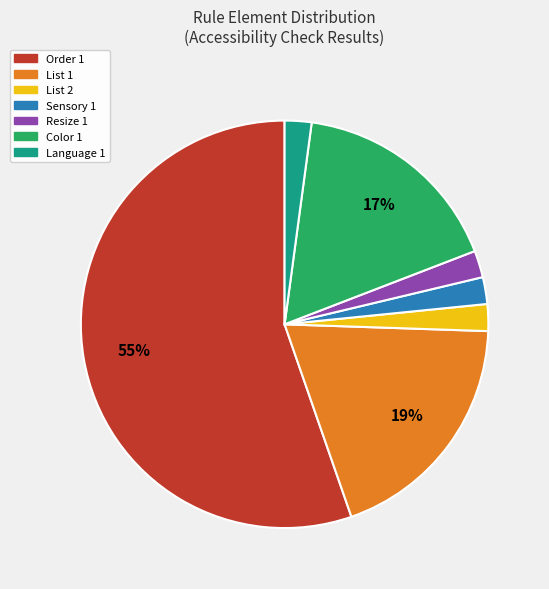

How many segments does this pie chart have?

7